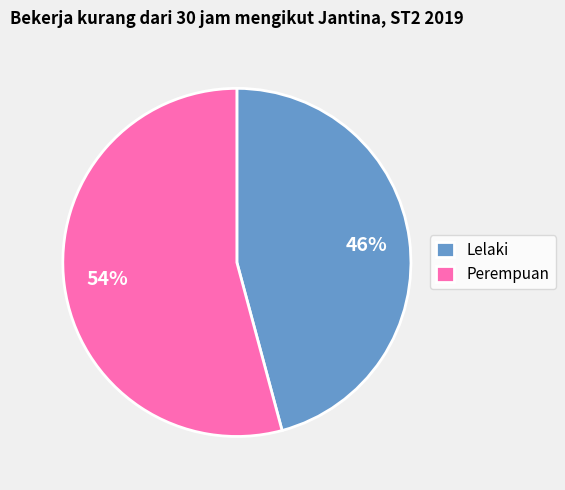

Which category has the smallest portion of the pie?

Lelaki